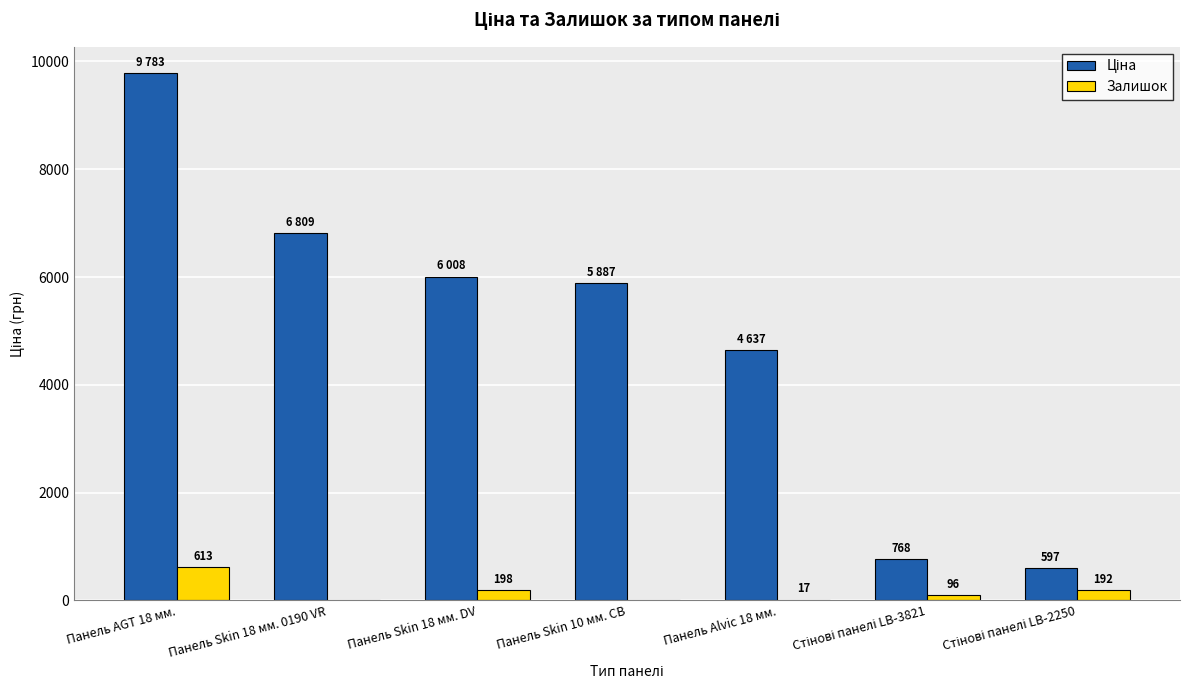

How many groups of bars are there?

7